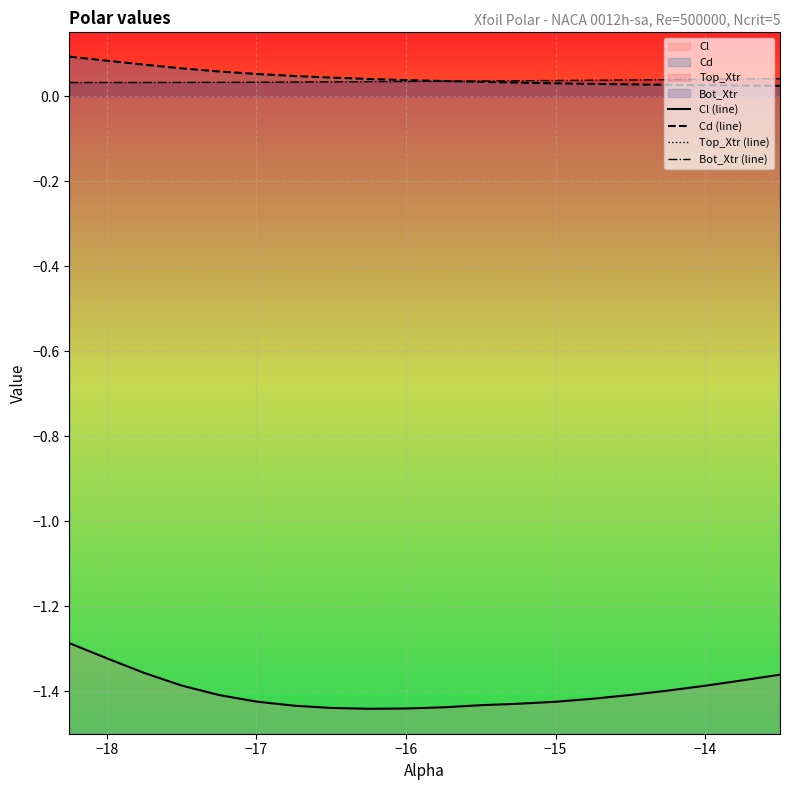

At −16, list the series in order from largest to smallest.

Top_Xtr (line), Cd (line), Bot_Xtr (line), Cl (line)